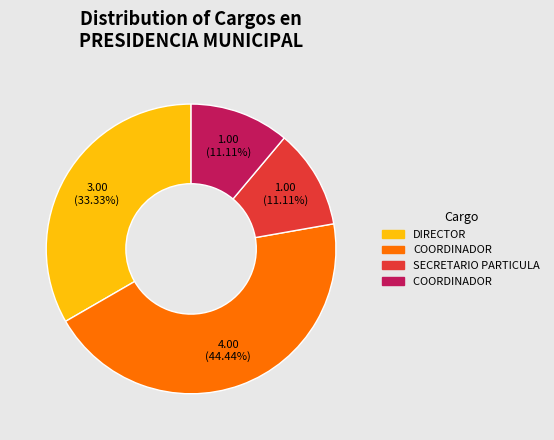

Does any single category account for the majority?

No